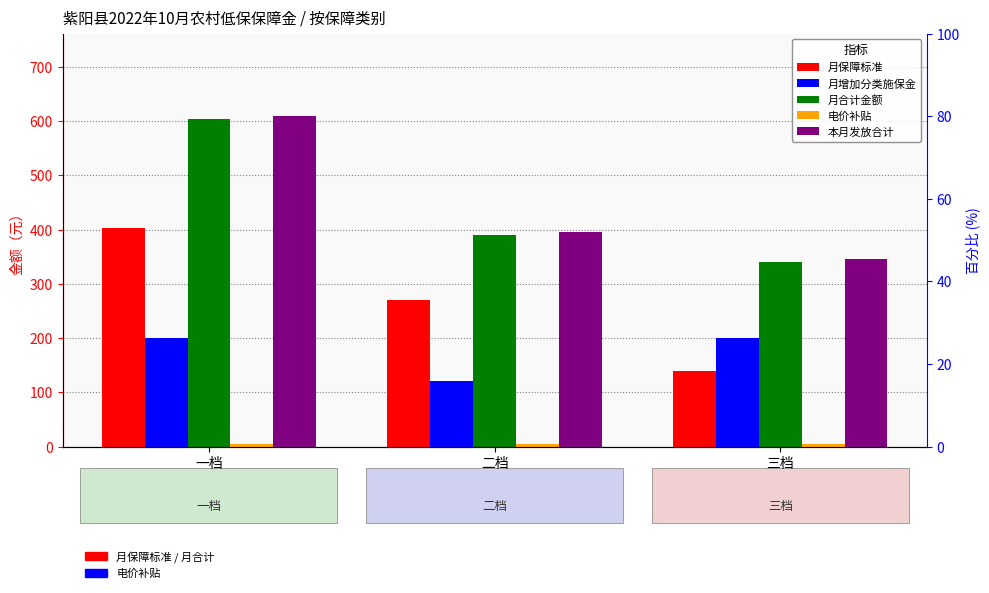

Rank the series by their maximum value, from lowest to highest.

电价补贴, 月增加分类施保金, 月保障标准, 月合计金额, 本月发放合计